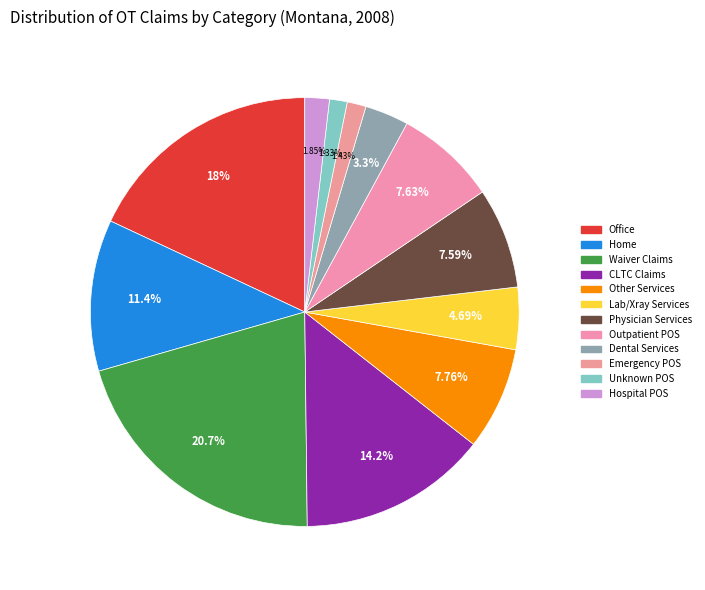

How many slices are in this pie chart?

12